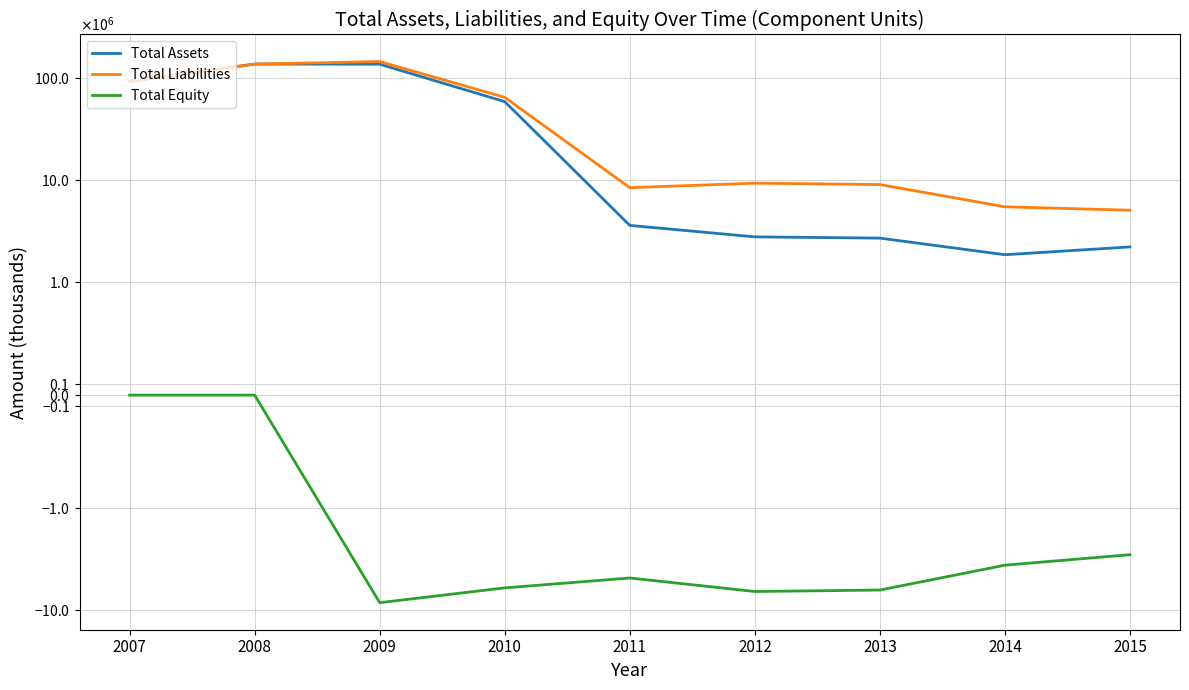

How many data points in Total Liabilities are less than 9322000?

4